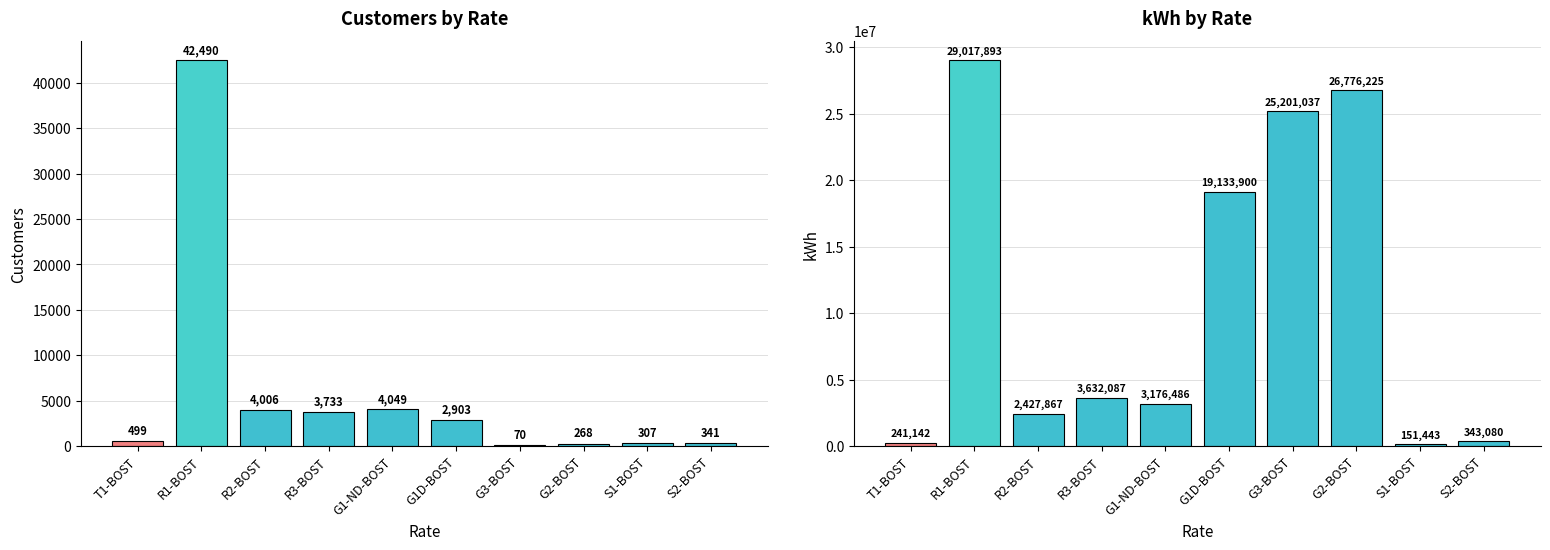

How many categories are shown in the chart?

10